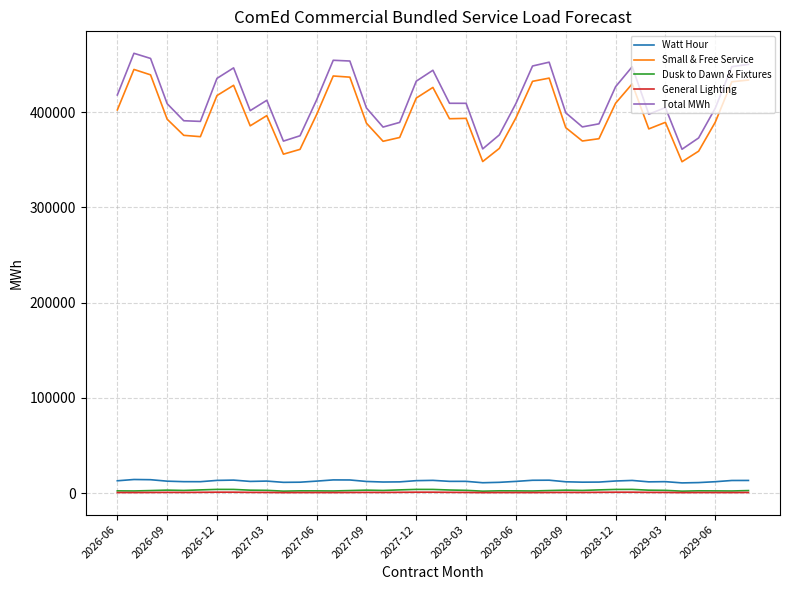

Which series has the largest range (max minus min)?

Total MWh